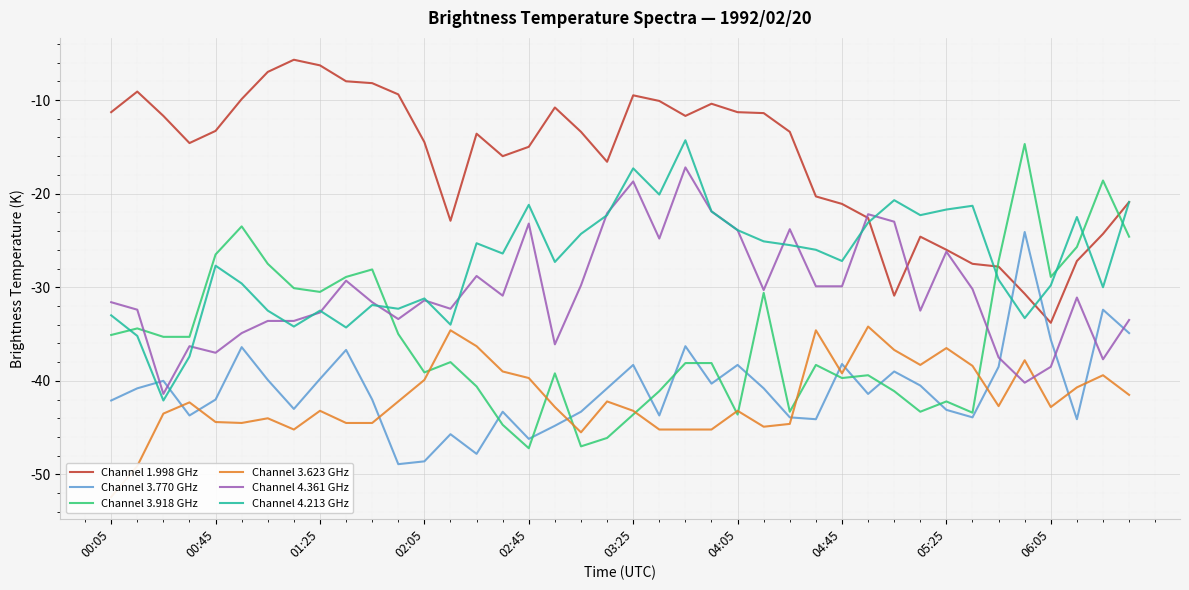

The value of Channel 4.361 GHz at 02:45 is -23.2. True or false?

True